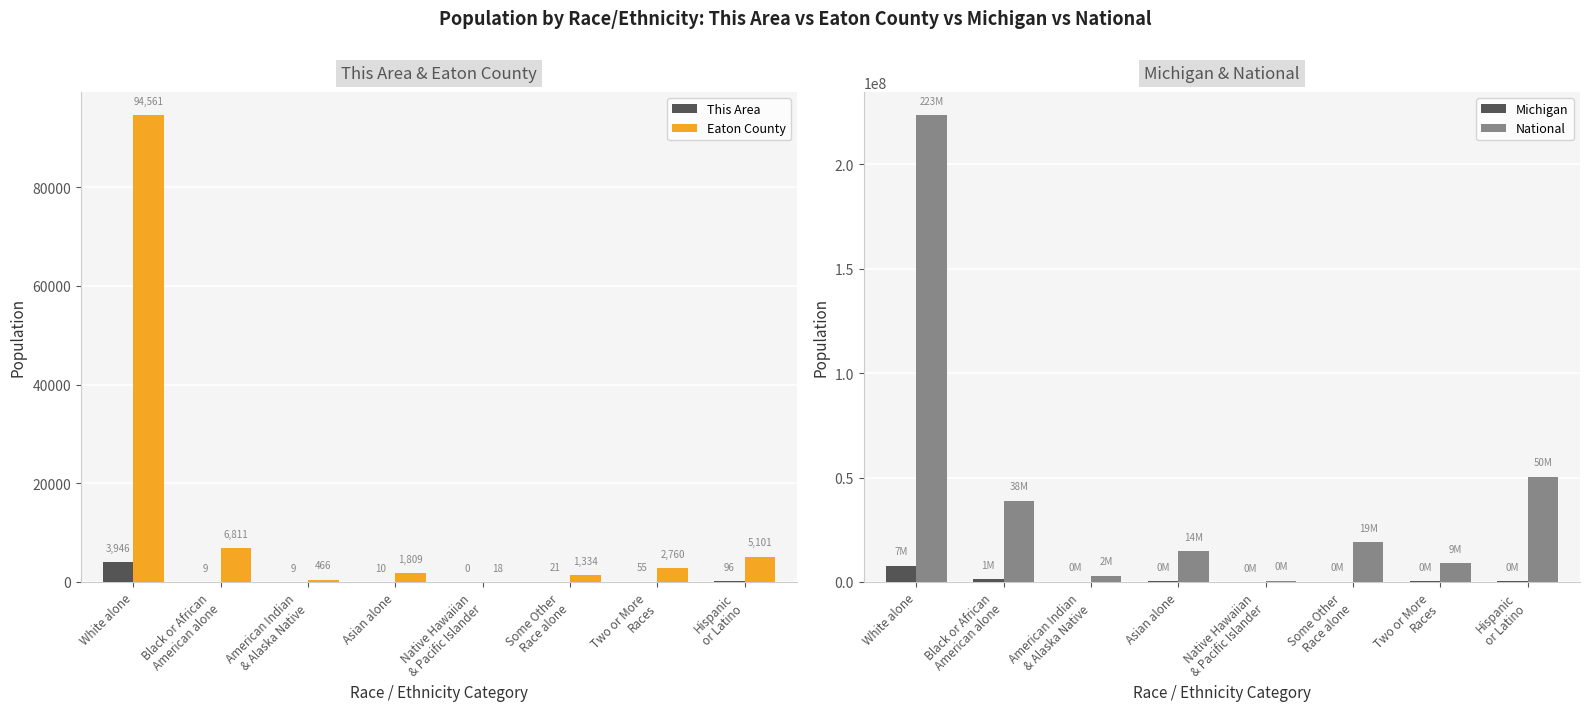

Are the bars grouped side by side (vs. stacked)?

Yes